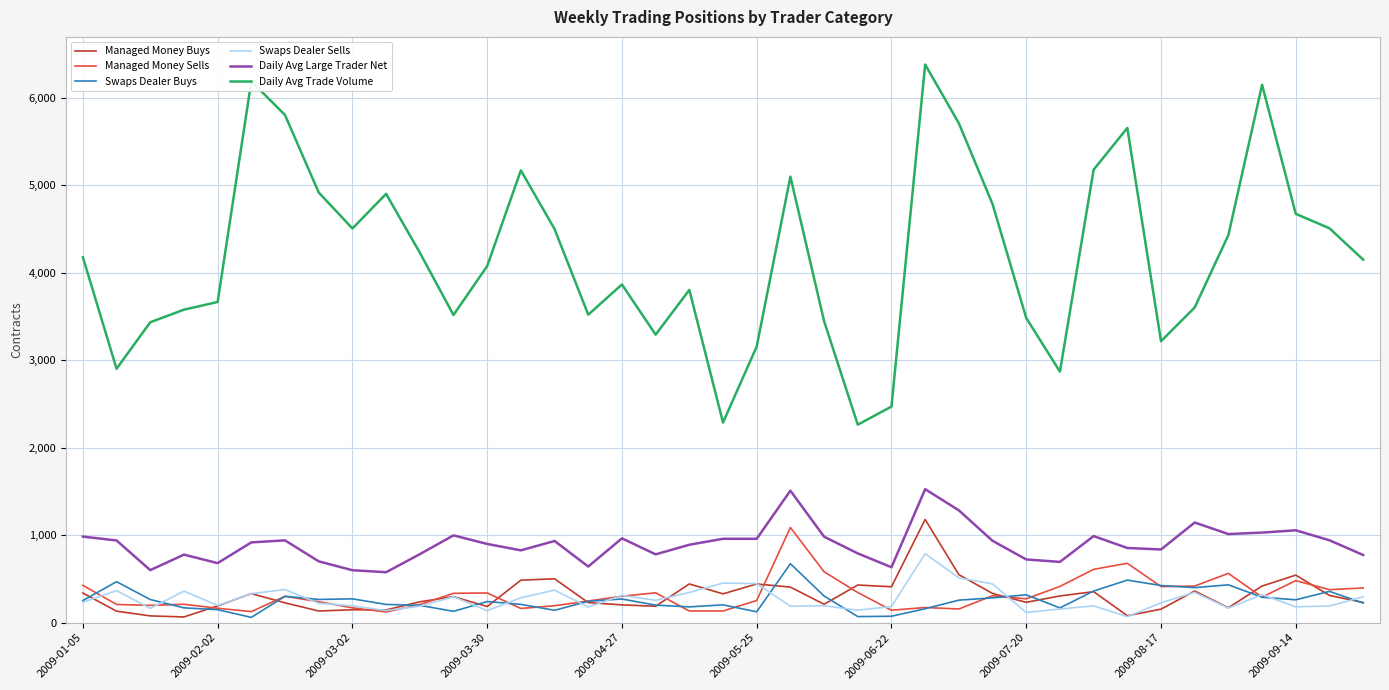

What is the highest value of the Daily Avg Large Trader Net series?

1525